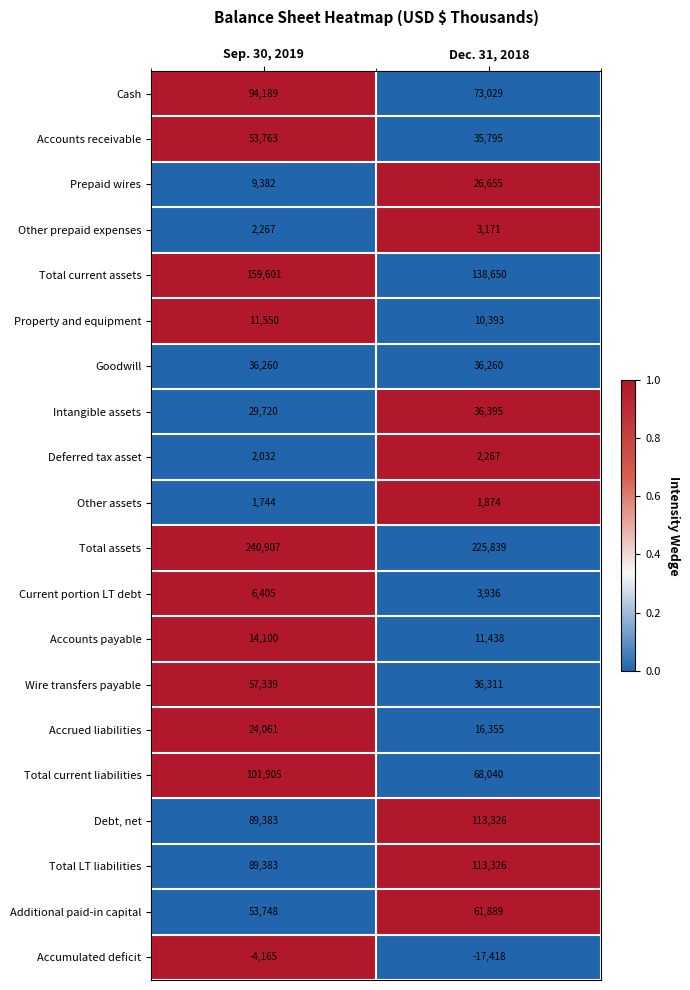

Which series has the largest total across all categories?

Total assets